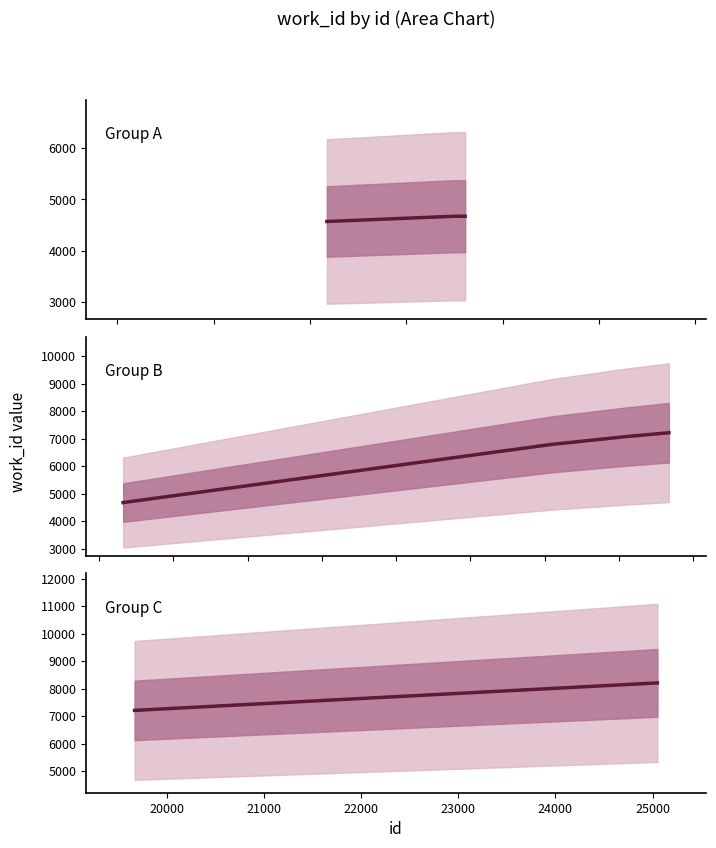

Reading right to left, extract all data points from this chart.

Group A: 4671	4671	4598	4569
Group B: 7211	7070	6788	4671
Group C: 8209	8209	7211	7211